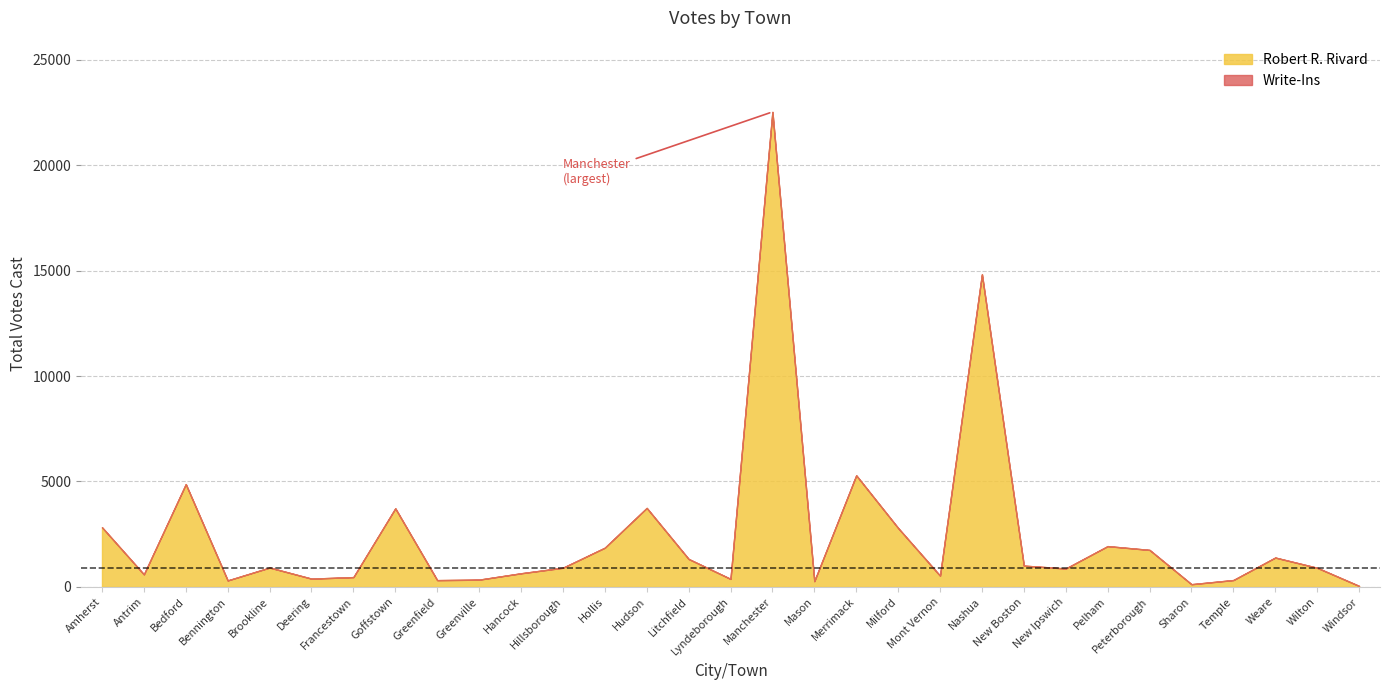

Is it true that Robert R. Rivard equals 918 at Brookline?

True